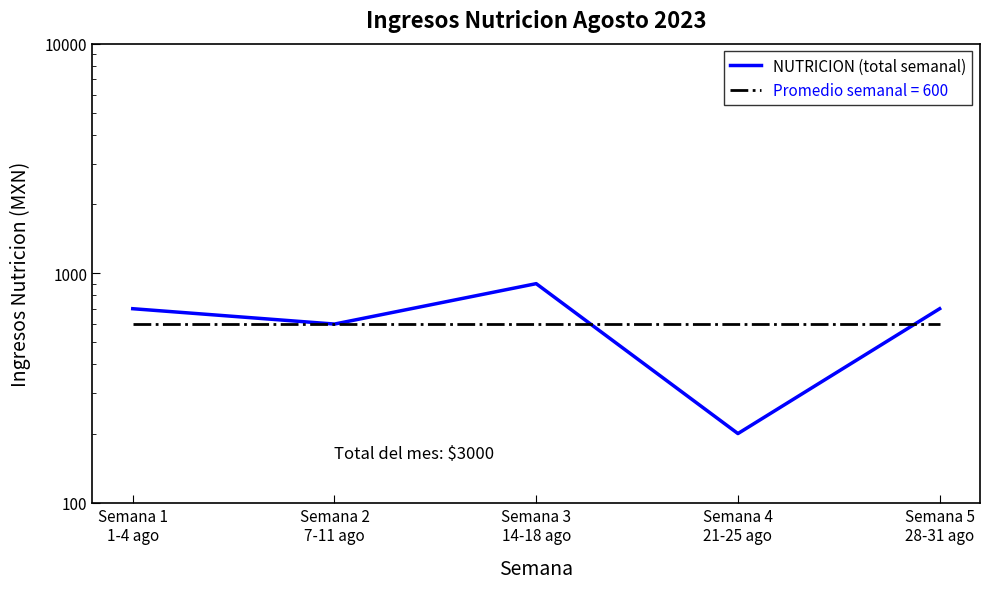

How many lines are shown in the chart?

1